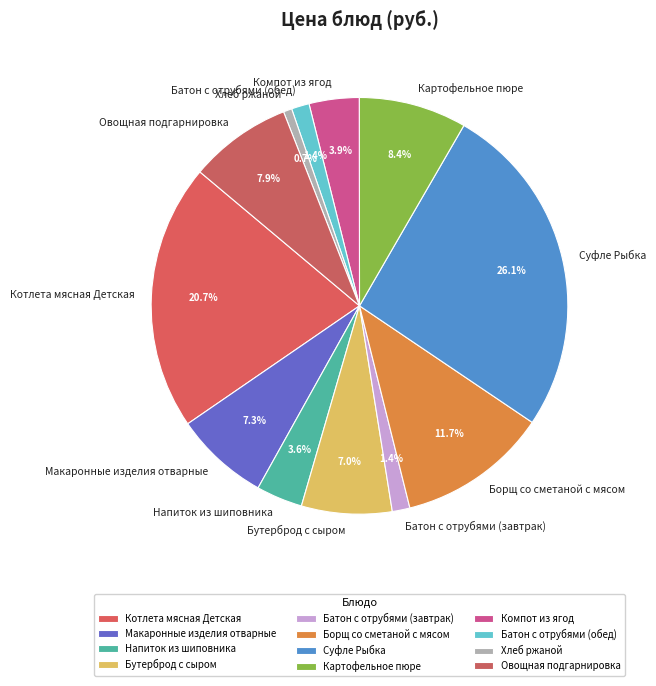

What is the largest slice in the pie chart?

Суфле Рыбка